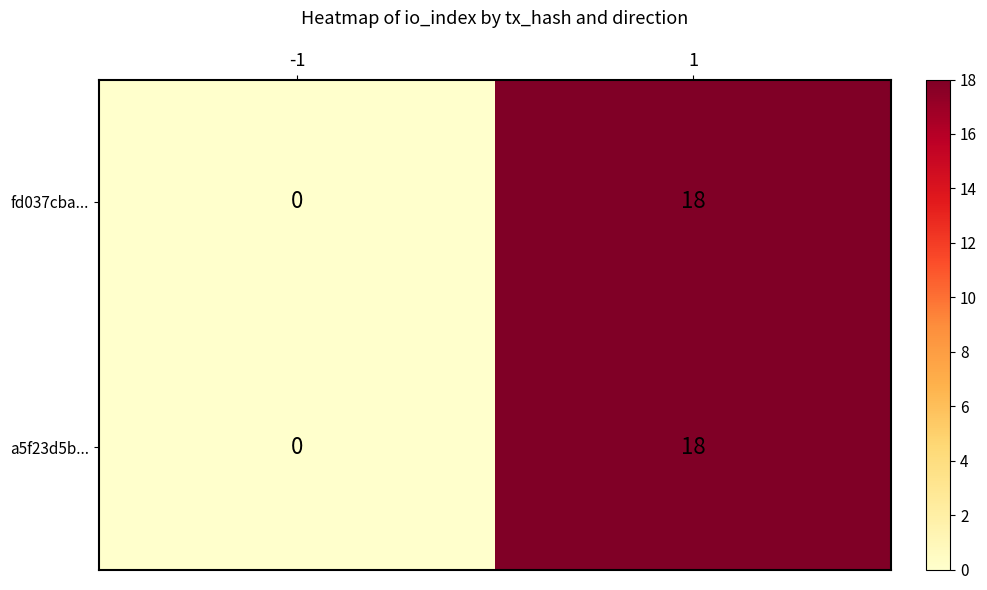

True or false: a5f23d5b... has a value of 7 at -1.

False